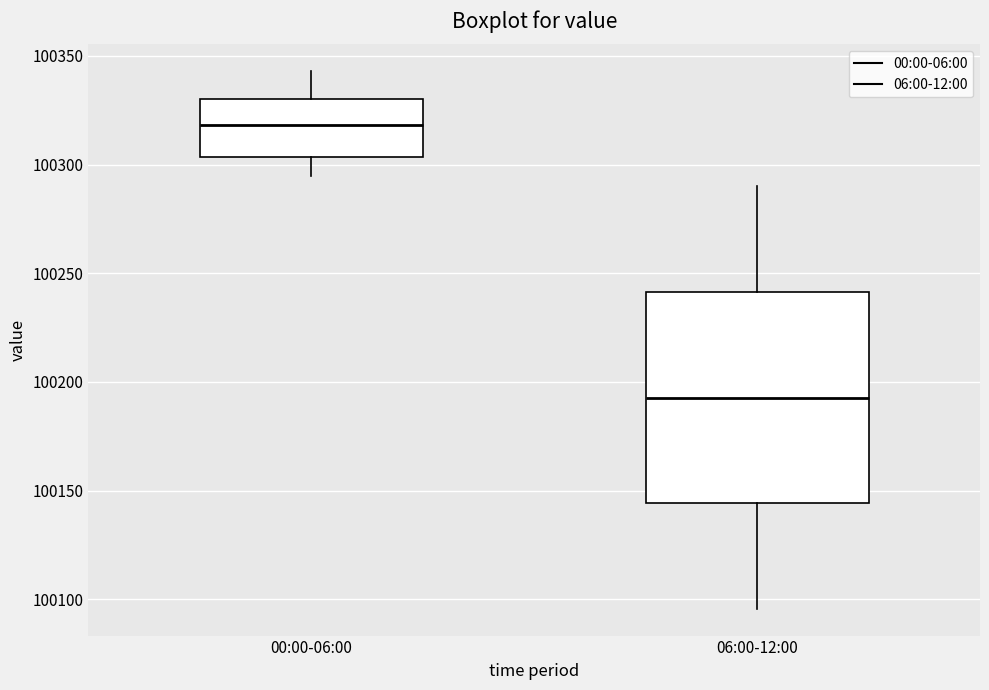

Reading left to right, read every box against the y-axis: the position of its median line, the range the box covers, and the ends of its whiskers. The values are not printed on the chart, so give them approximately, as read against the axis.

00:00-06:00: median 100320, box 100305 to 100330, whiskers 100295 to 100345
06:00-12:00: median 100195, box 100145 to 100240, whiskers 100095 to 100290